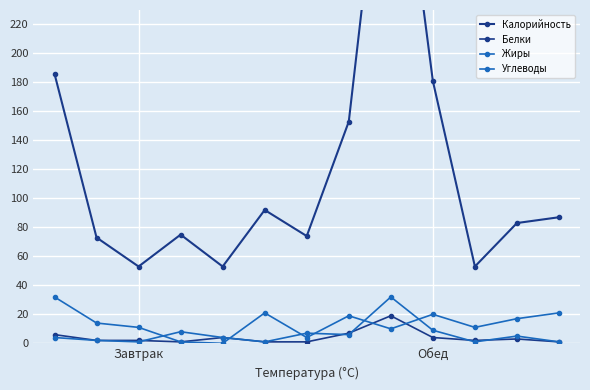

Which series has the largest total across all categories?

Калорийность